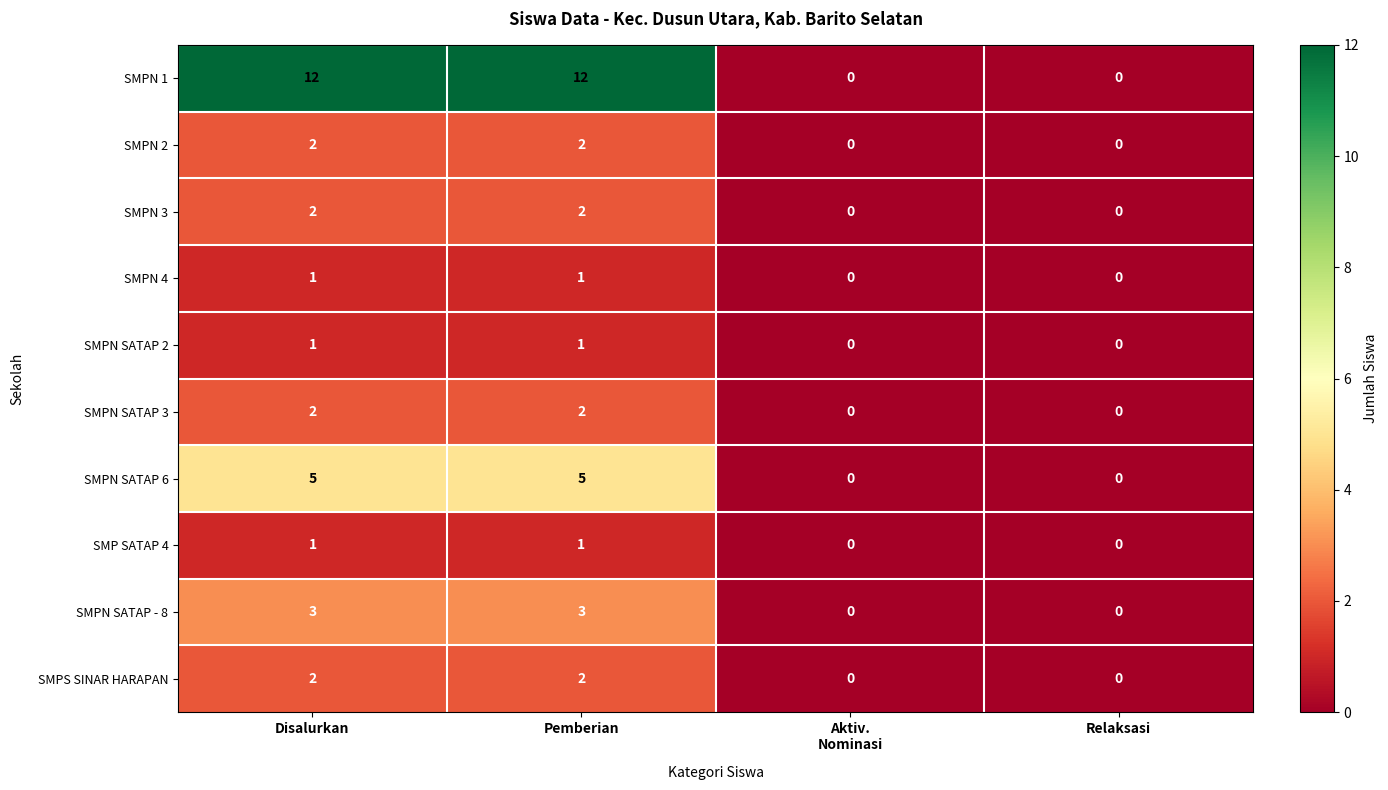

True or false: SMPN SATAP 6 has a value of 5 at Pemberian.

True